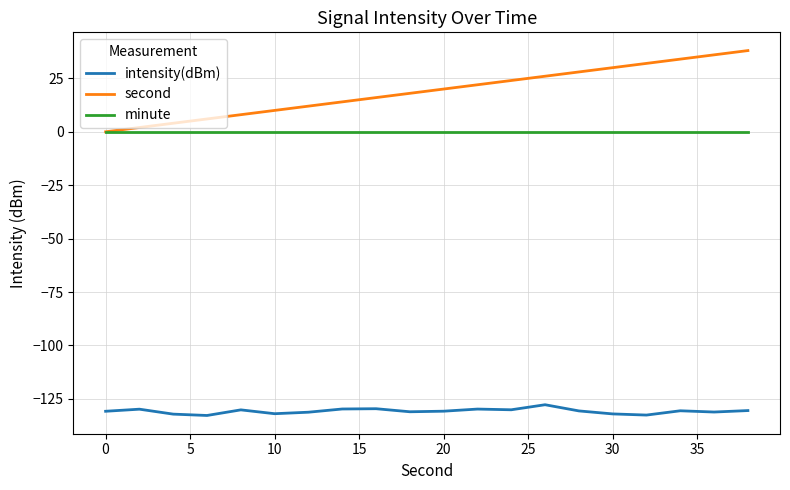

At how many categories does at least one series exceed 25?

7